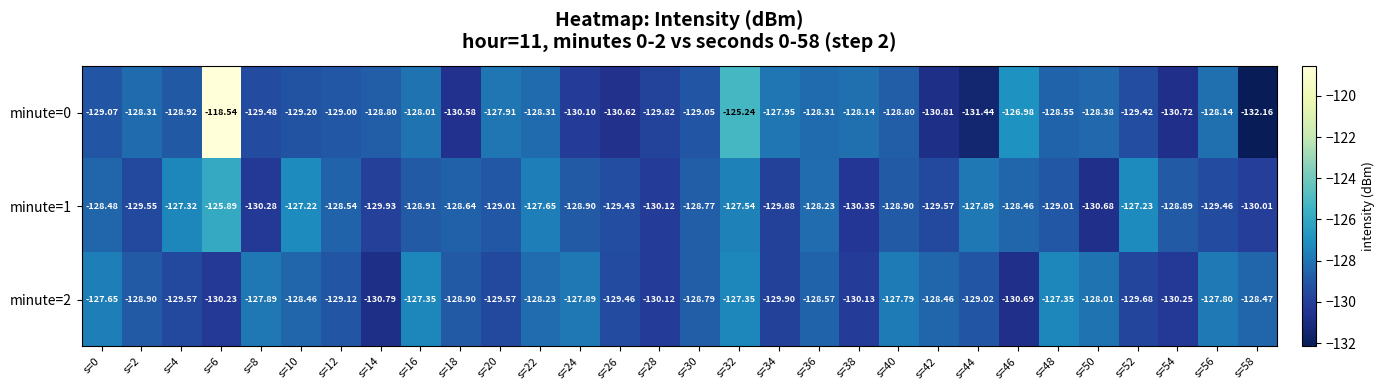

How many series are shown in this chart?

3